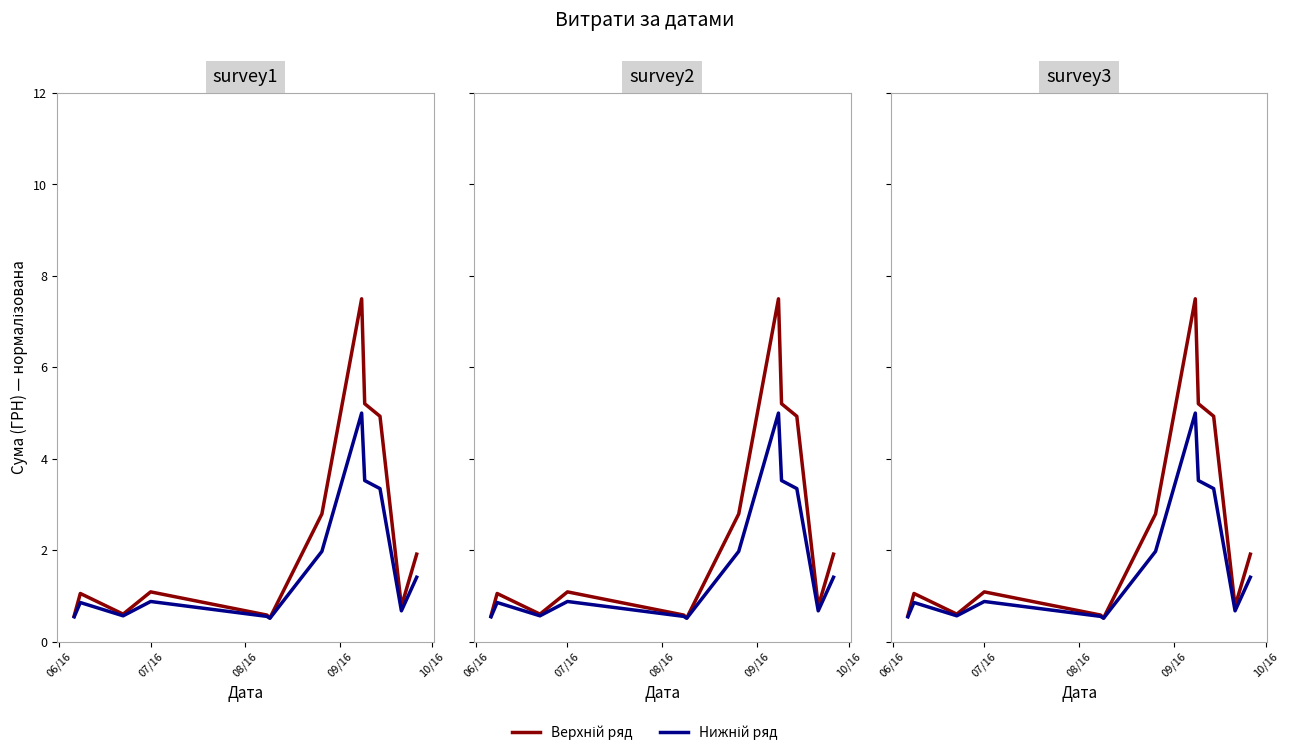

True or false: Нижній ряд and Верхній ряд cross at least once.

False